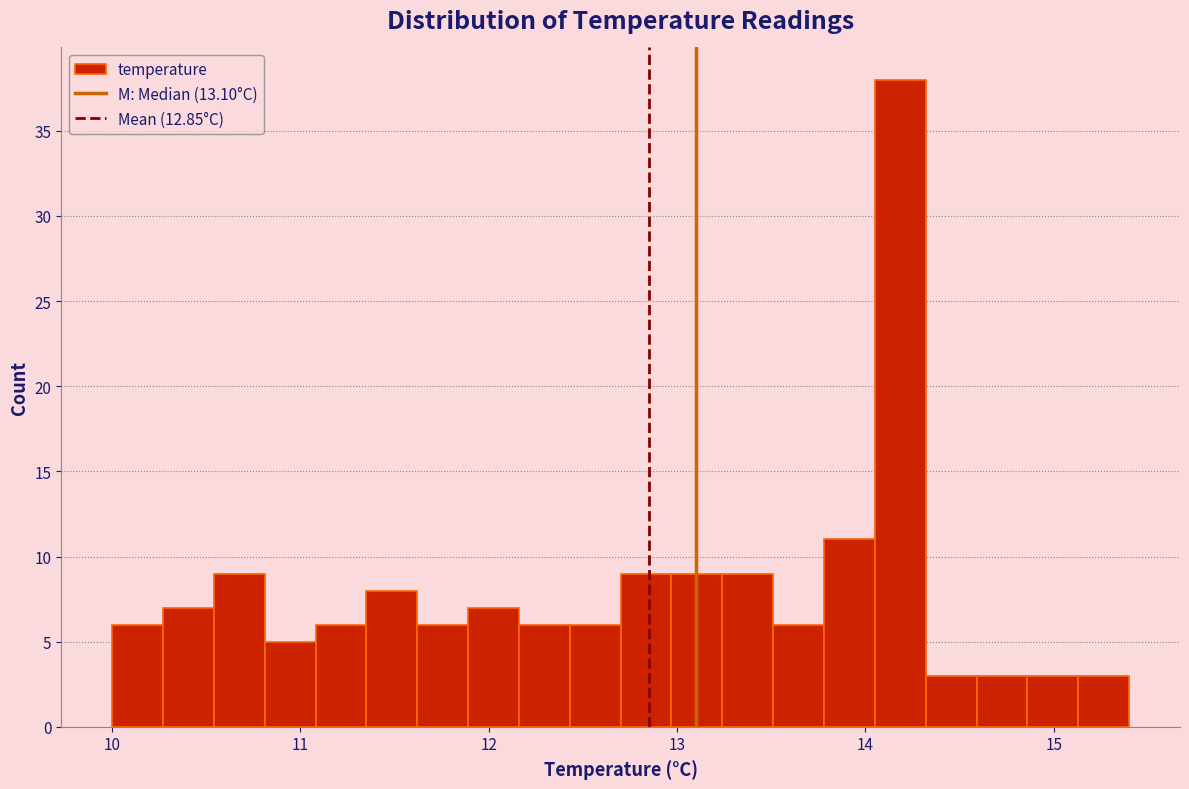

Around what value on the x-axis is the tallest bar? Give the approximate position of its centre, as read against the axis.

14.2